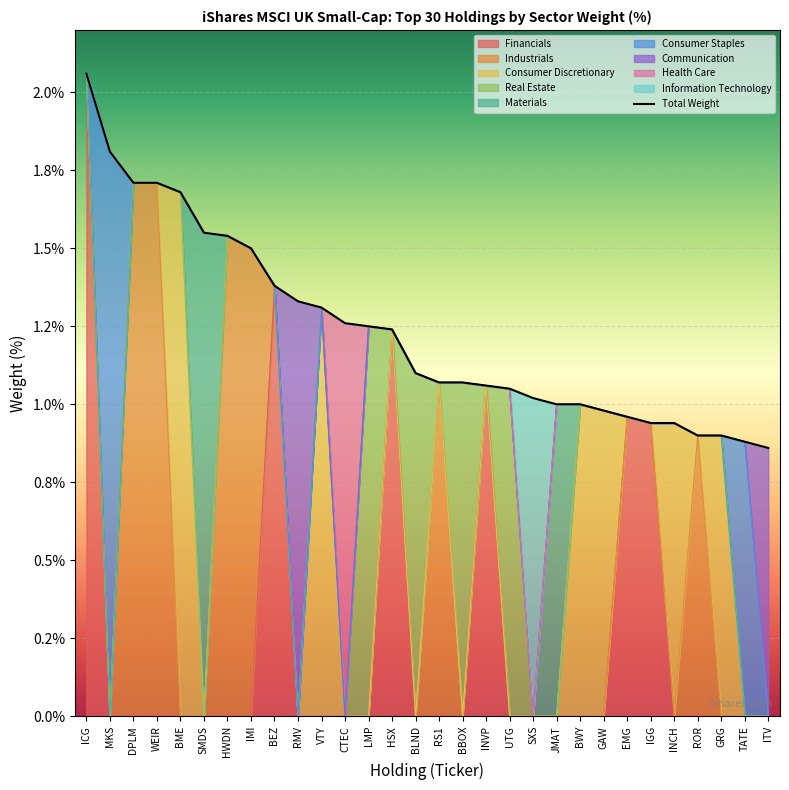

What is the label of the 14th point from the left?

HSX